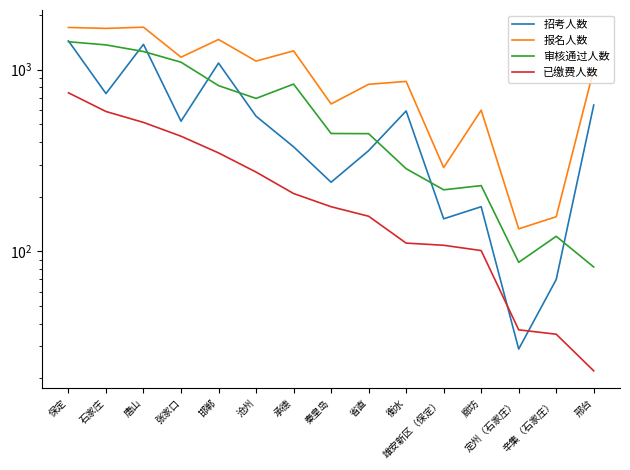

True or false: 招考人数 has a value of 37 at 雄安新区（保定）.

False